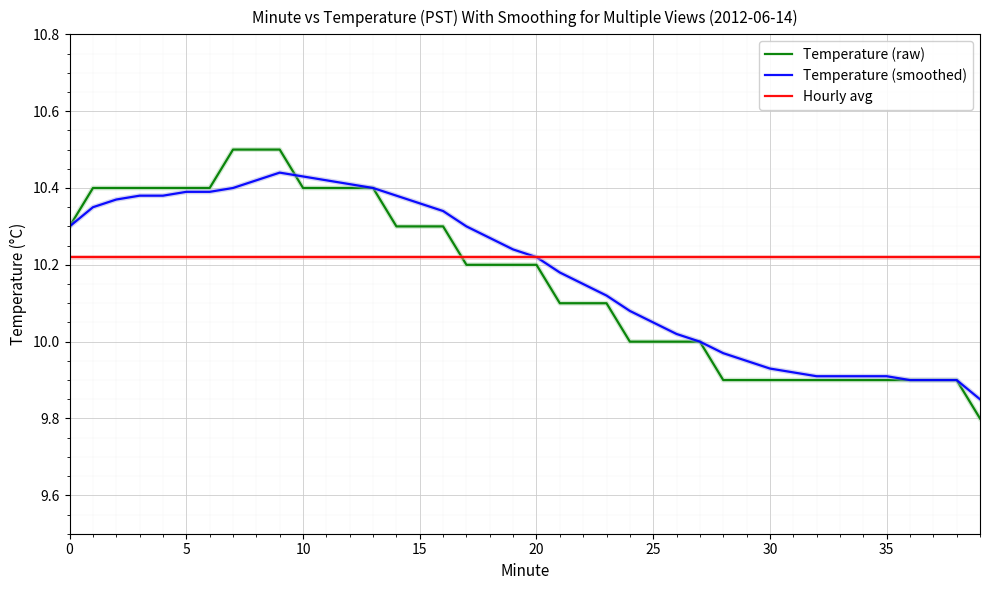

Does the chart have visible grid lines?

Yes